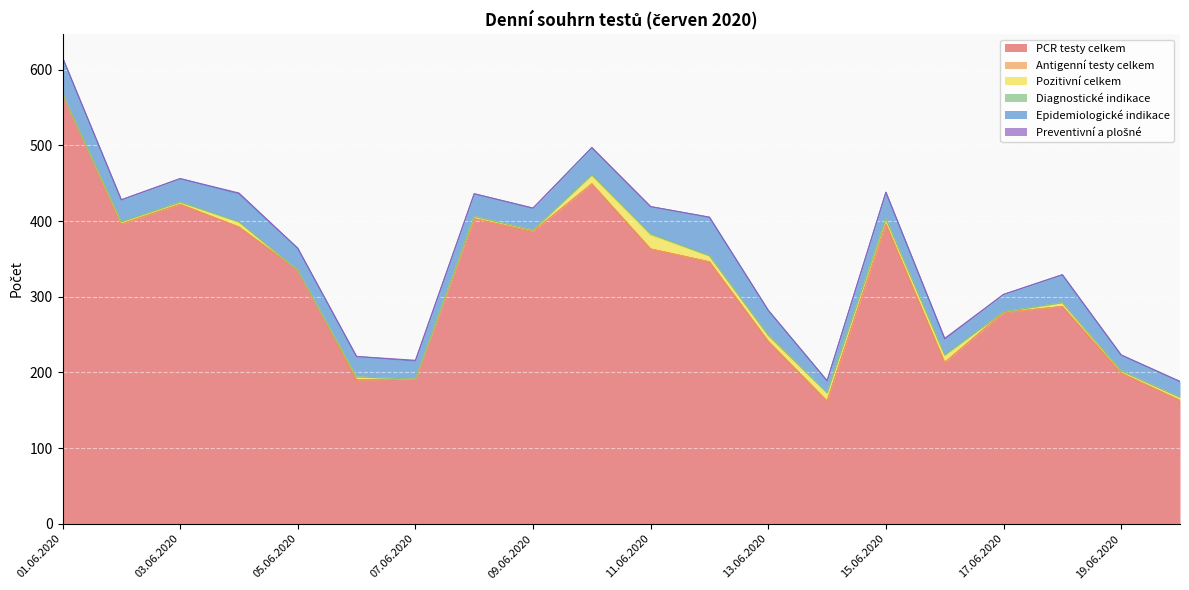

What is the greatest value displayed?

568